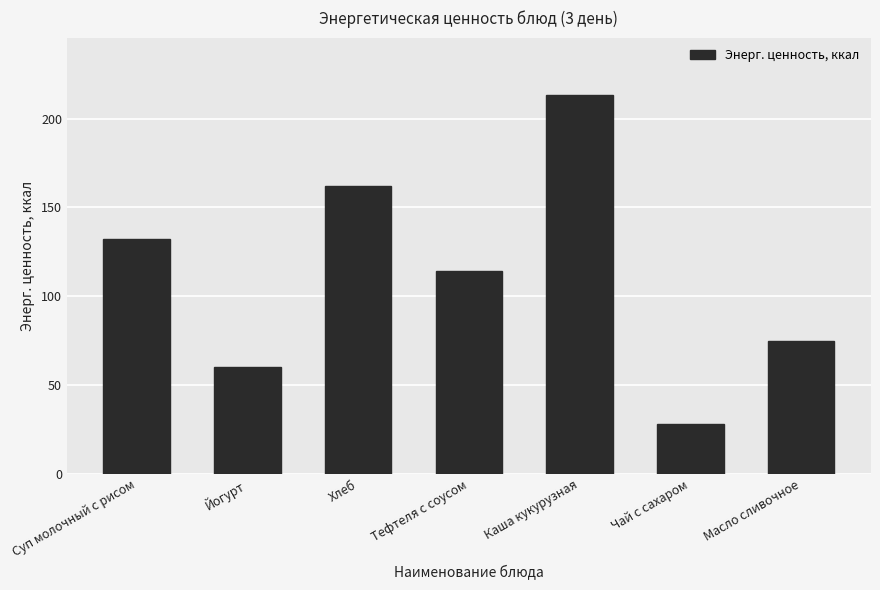

Count the number of categories in the chart.

7